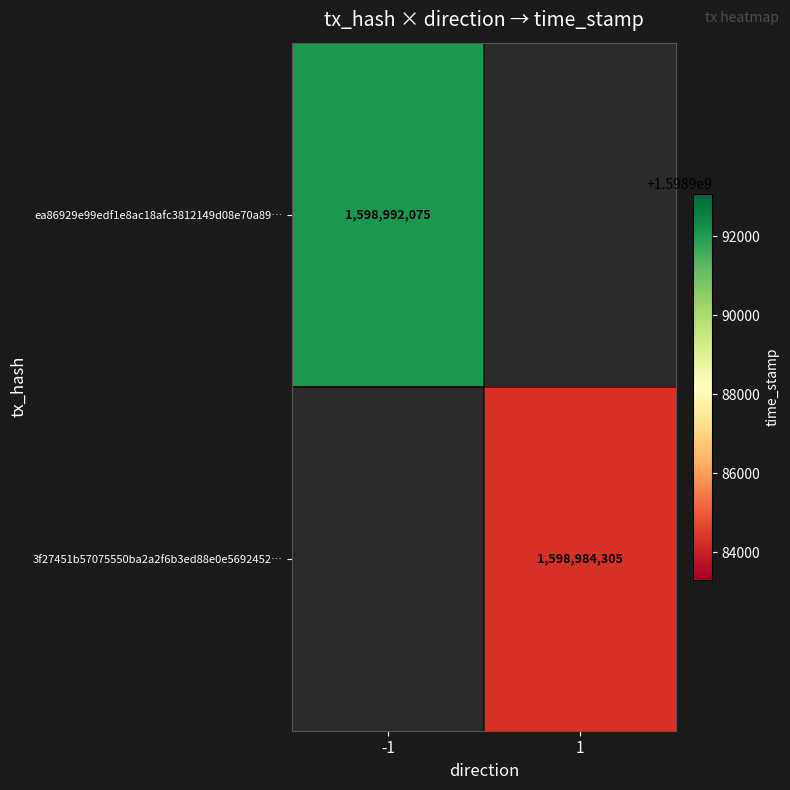

The ea86929e99edf1e8ac18afc3812149d08e70a89… series shows 611023766 at -1. True or false?

False